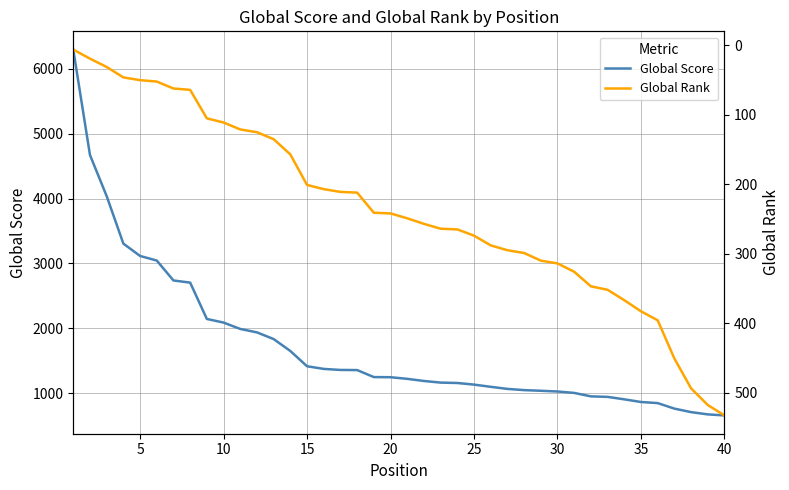

What is the highest value of the Global Score series?

6295